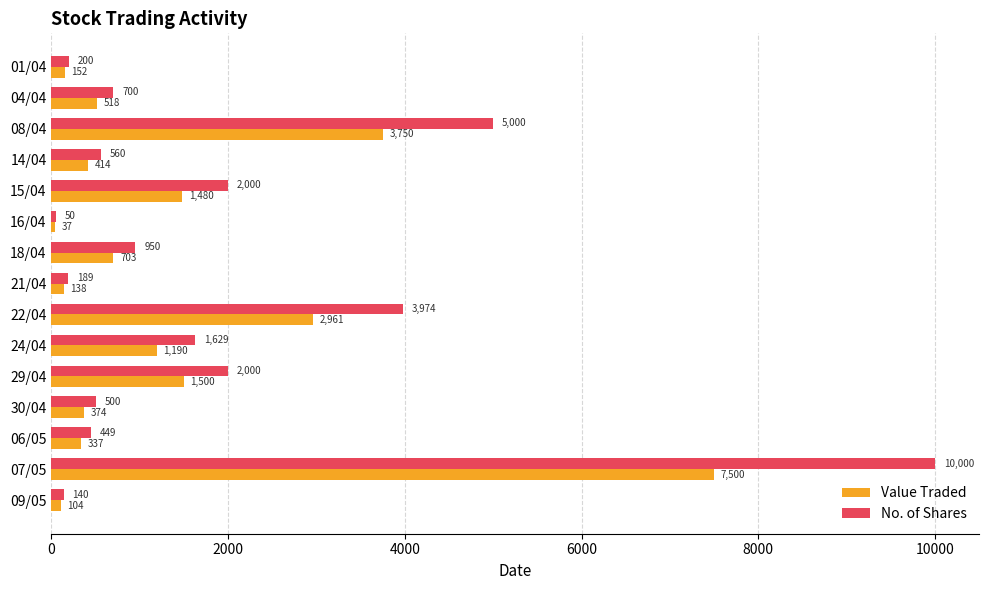

What is the spread (max minus min) of values at 08/04?

1250